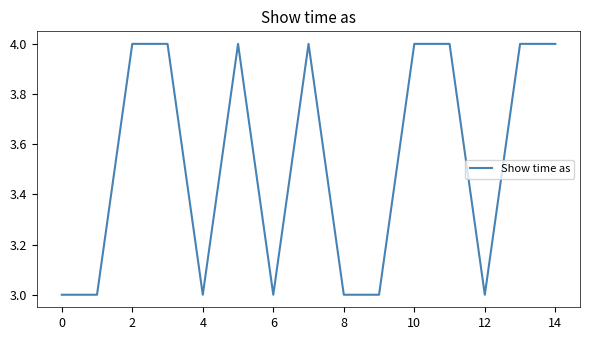

What is the sum of all values?

53